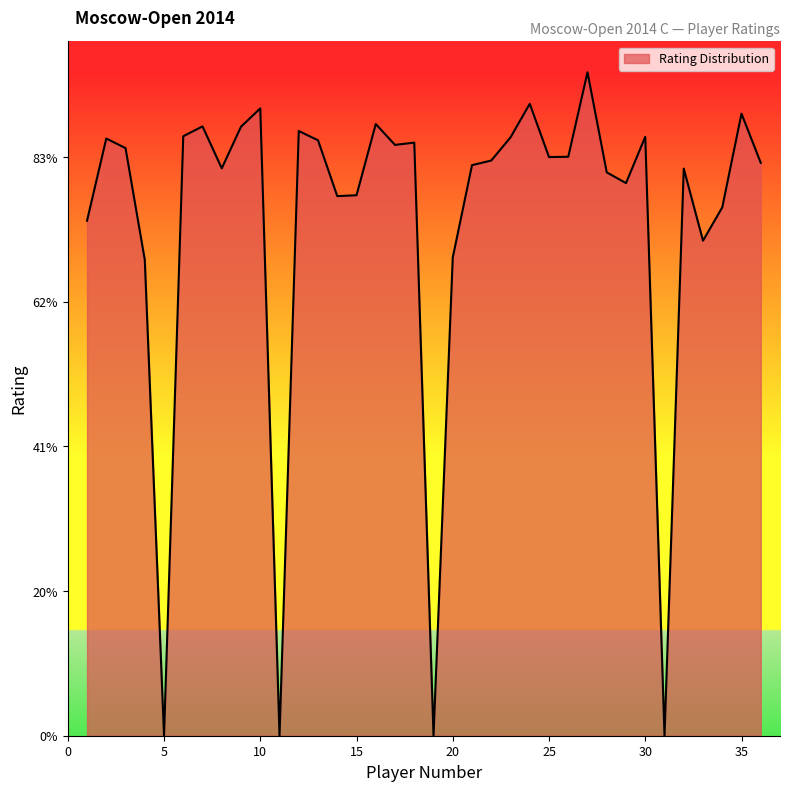

Reading right to left, list all the values displayed in this chart.

36=1980	35=2150	34=1826	33=1711	32=1960	31=0	30=2070	29=1910	28=1947	27=2293	26=2001	25=2000	24=2184	23=2068	22=1988	21=1972	20=1653	19=0	18=2050	17=2042	16=2114	15=1868	14=1865	13=2058	12=2090	11=0	10=2168	9=2105	8=1961	7=2106	6=2072	5=0	4=1645	3=2031	2=2064	1=1780